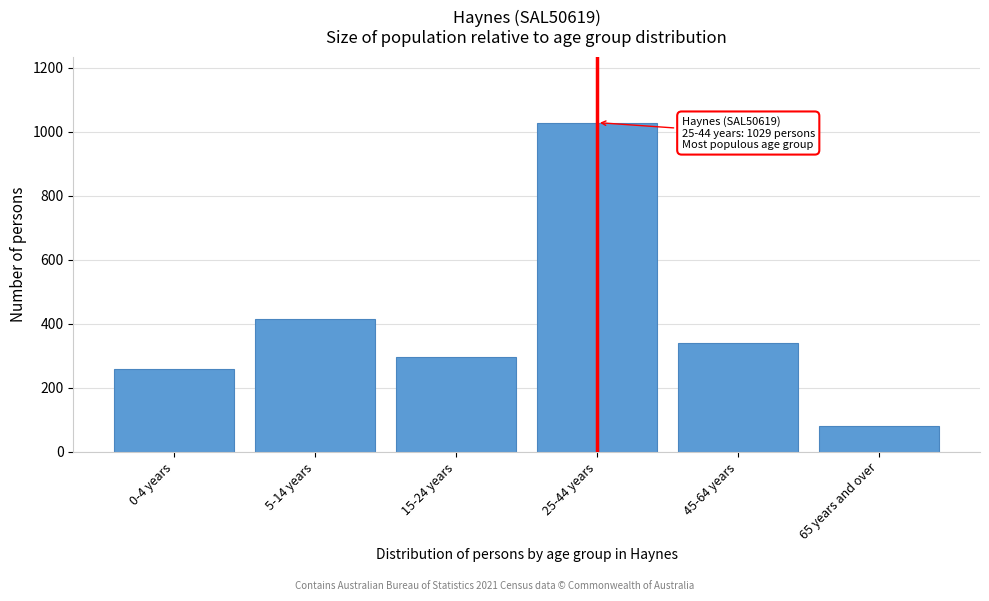

Reading left to right, list all the values displayed in this chart.

0-4 years=259	5-14 years=415	15-24 years=297	25-44 years=1029	45-64 years=340	65 years and over=81